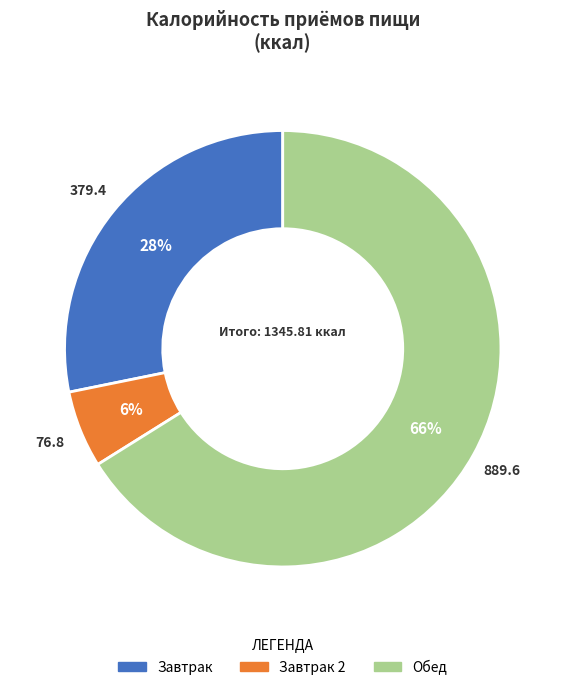

Which category has the biggest portion of the pie?

Обед